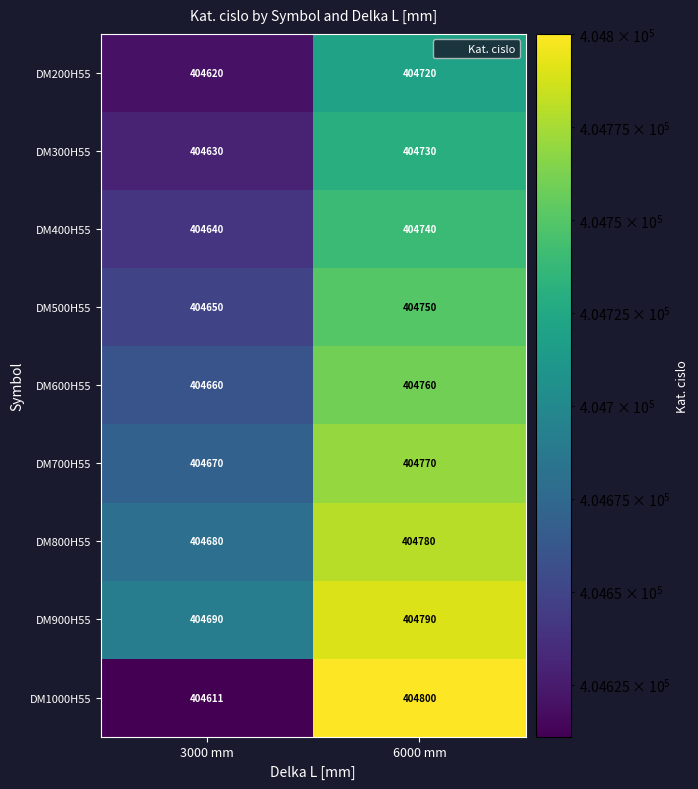

What value does the DM600H55 series have at 3000 mm, to the nearest 10?

404660